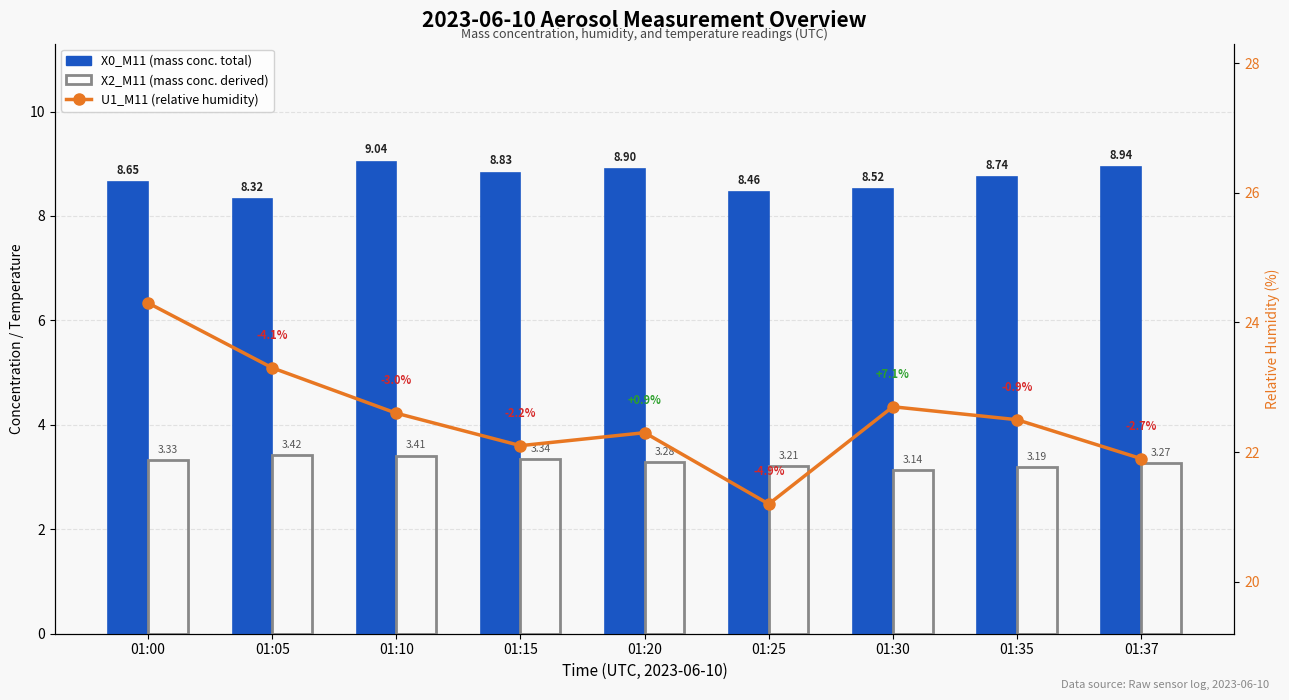

What is the difference between the maximum and minimum values in the U1_M11 (relative humidity) series?

3.1